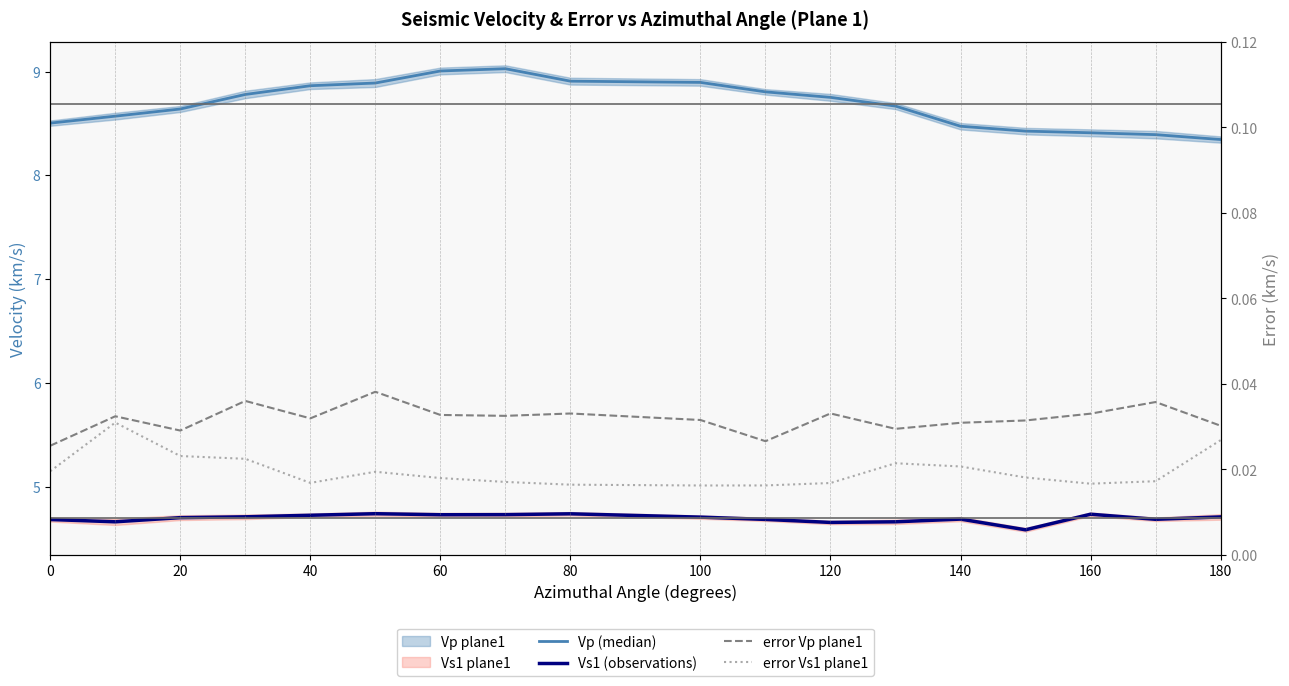

Which series has the largest range (max minus min)?

Vp (median)